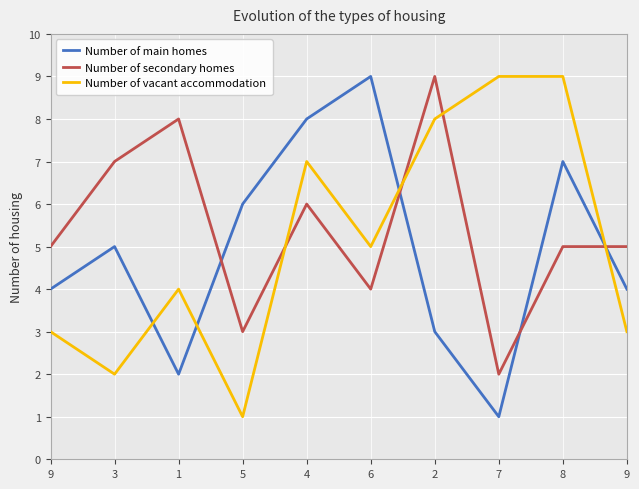

List the series in order of their overall mean, lowest first.

Number of main homes, Number of vacant accommodation, Number of secondary homes